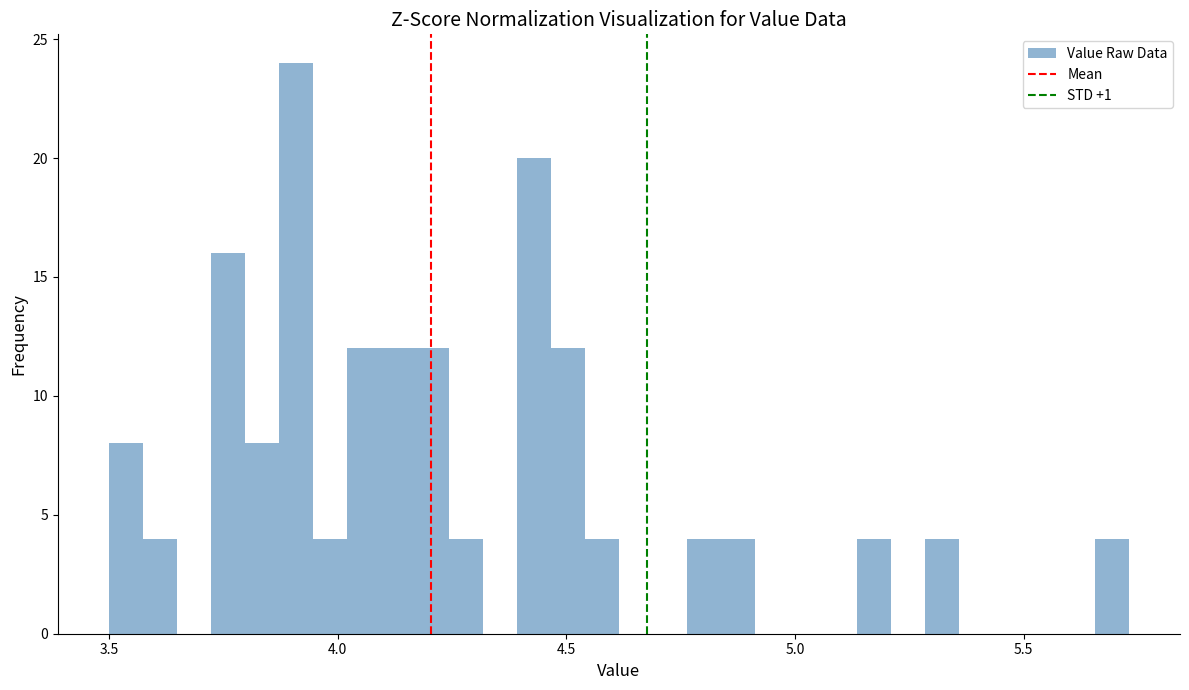

Read against the x-axis, roughly where is the centre of the tallest bar?

3.90